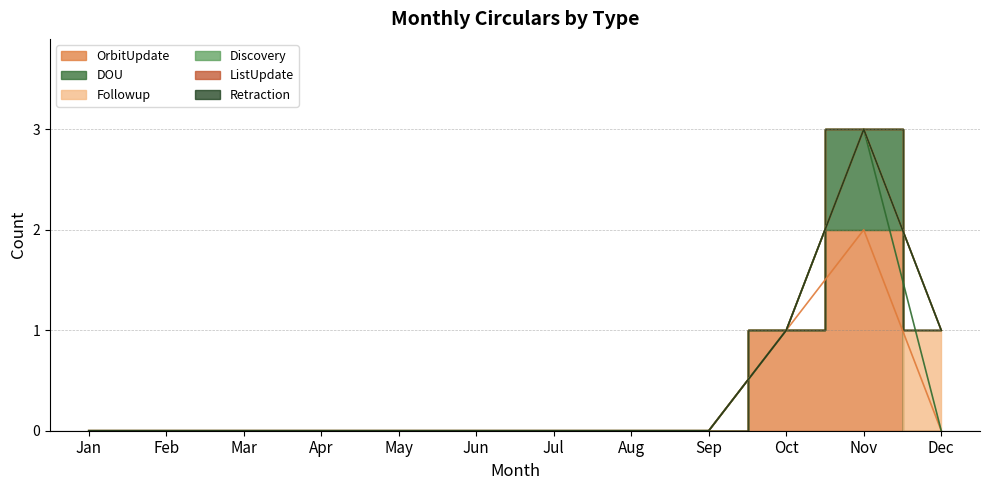

Reading left to right, extract all data points from this chart.

OrbitUpdate: 0	0	0	0	0	0	0	0	0	1	2	0
DOU: 0	0	0	0	0	0	0	0	0	0	1	0
Followup: 0	0	0	0	0	0	0	0	0	0	0	1
Discovery: 0	0	0	0	0	0	0	0	0	0	0	0
ListUpdate: 0	0	0	0	0	0	0	0	0	0	0	0
Retraction: 0	0	0	0	0	0	0	0	0	0	0	0